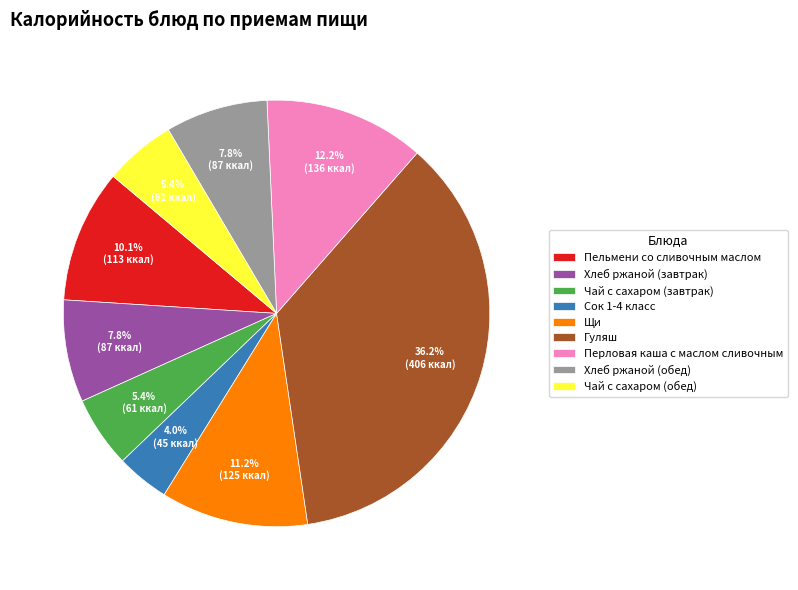

What percentage is the Пельмени со сливочным маслом slice, to the nearest percent?

10%